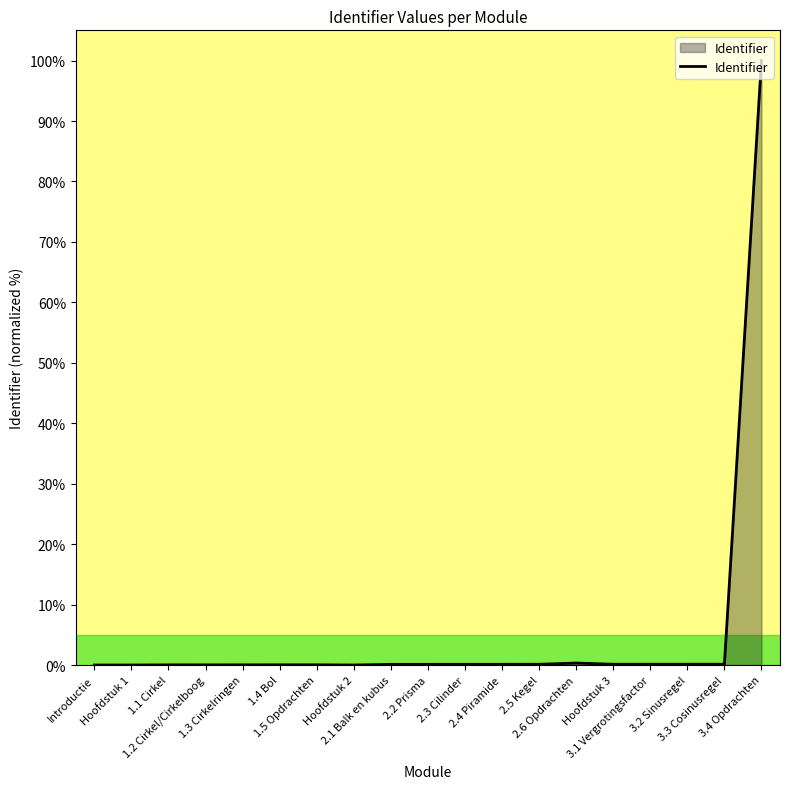

What is the greatest value displayed?

100.0